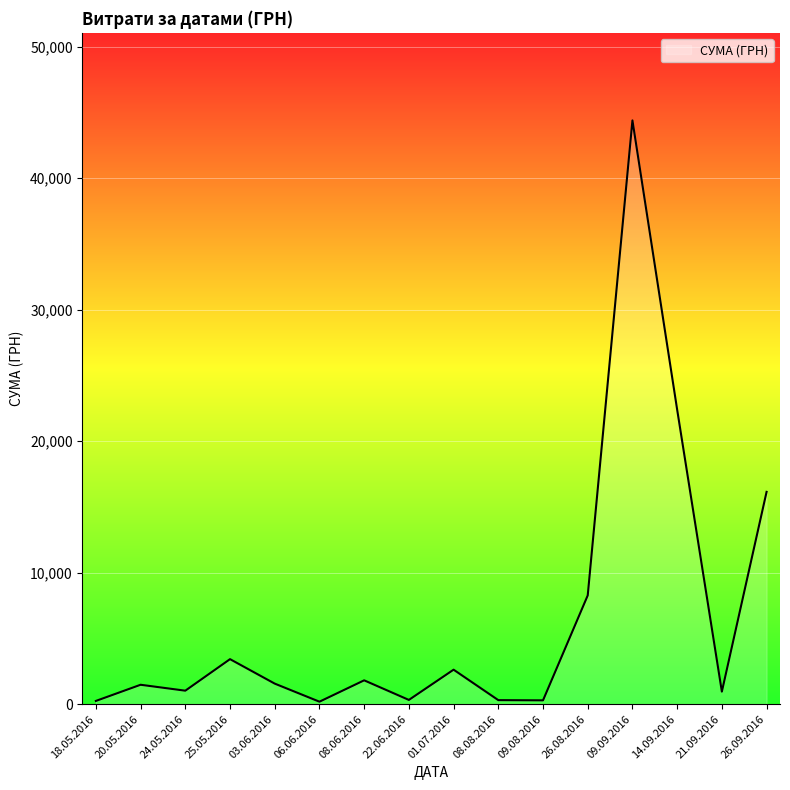

Which category has the highest value across all series?

09.09.2016